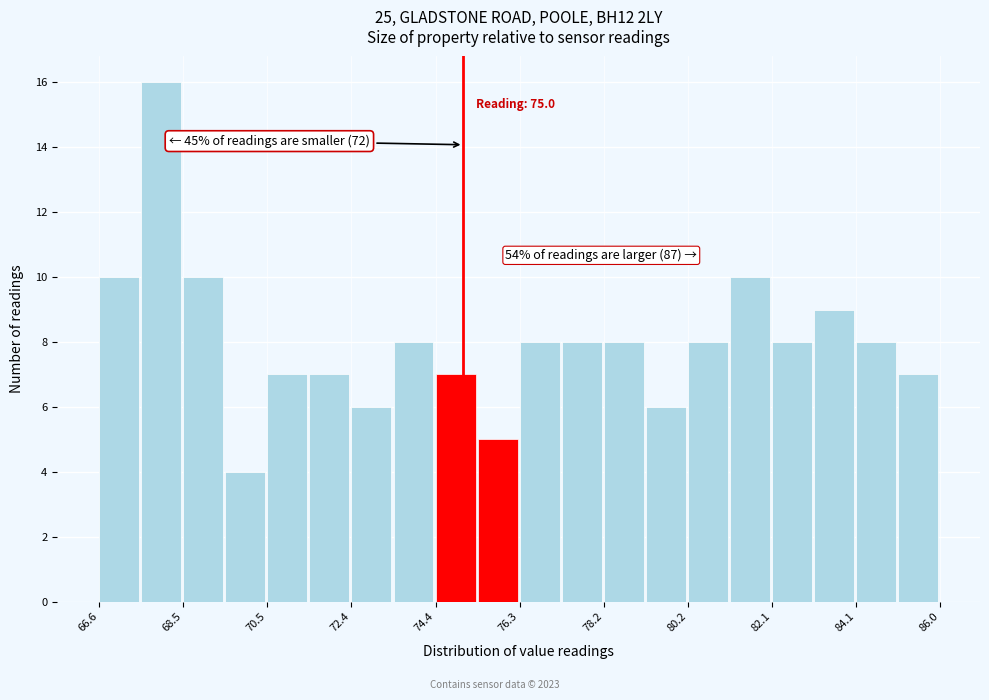

Which range on the x-axis has the tallest bar?

67.6 to 68.6